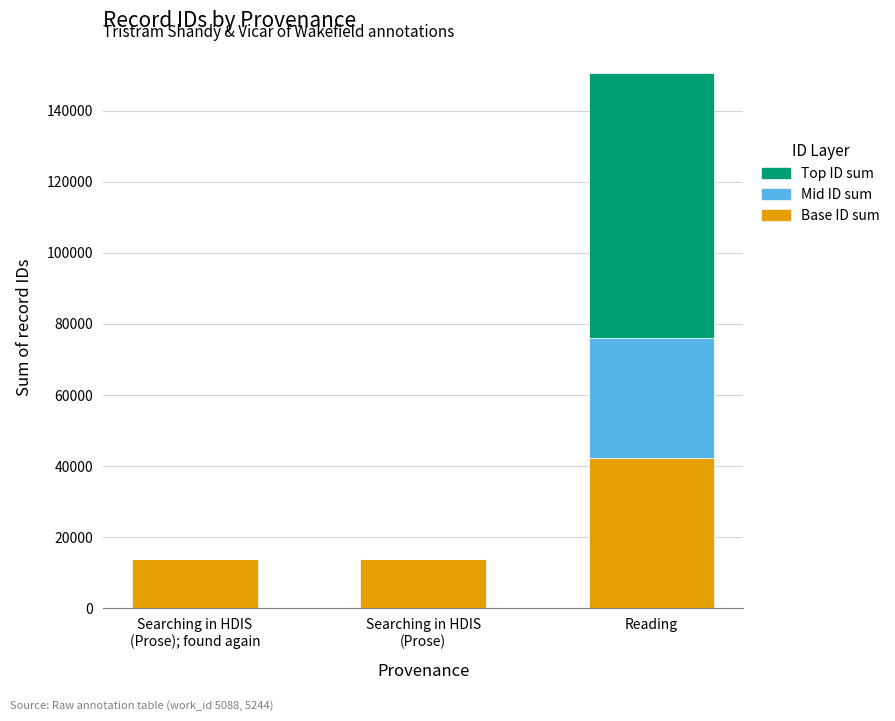

What is the total value across all series at Reading?

150570